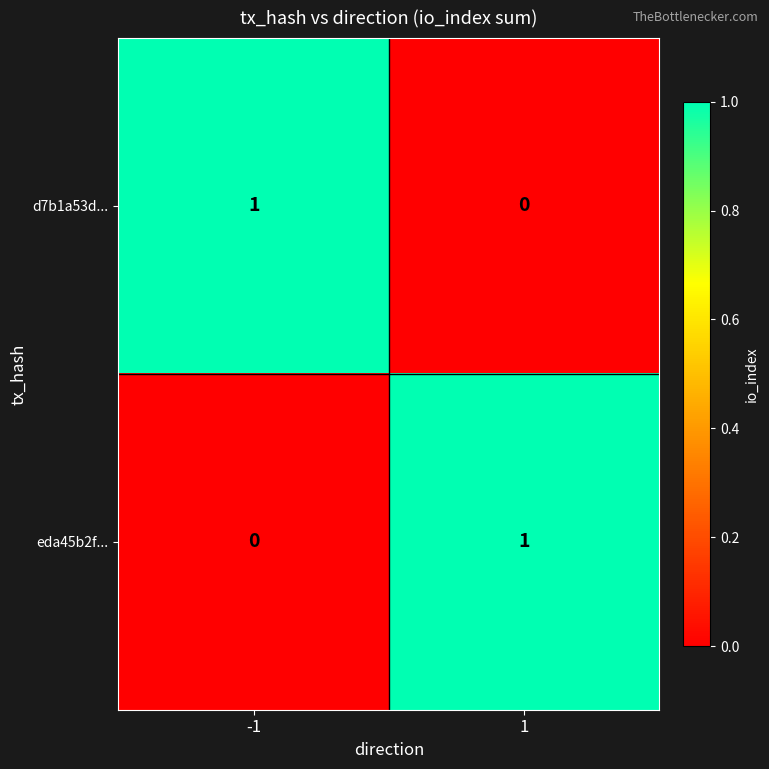

Rank the categories by d7b1a53d... value from lowest to highest.

1, -1